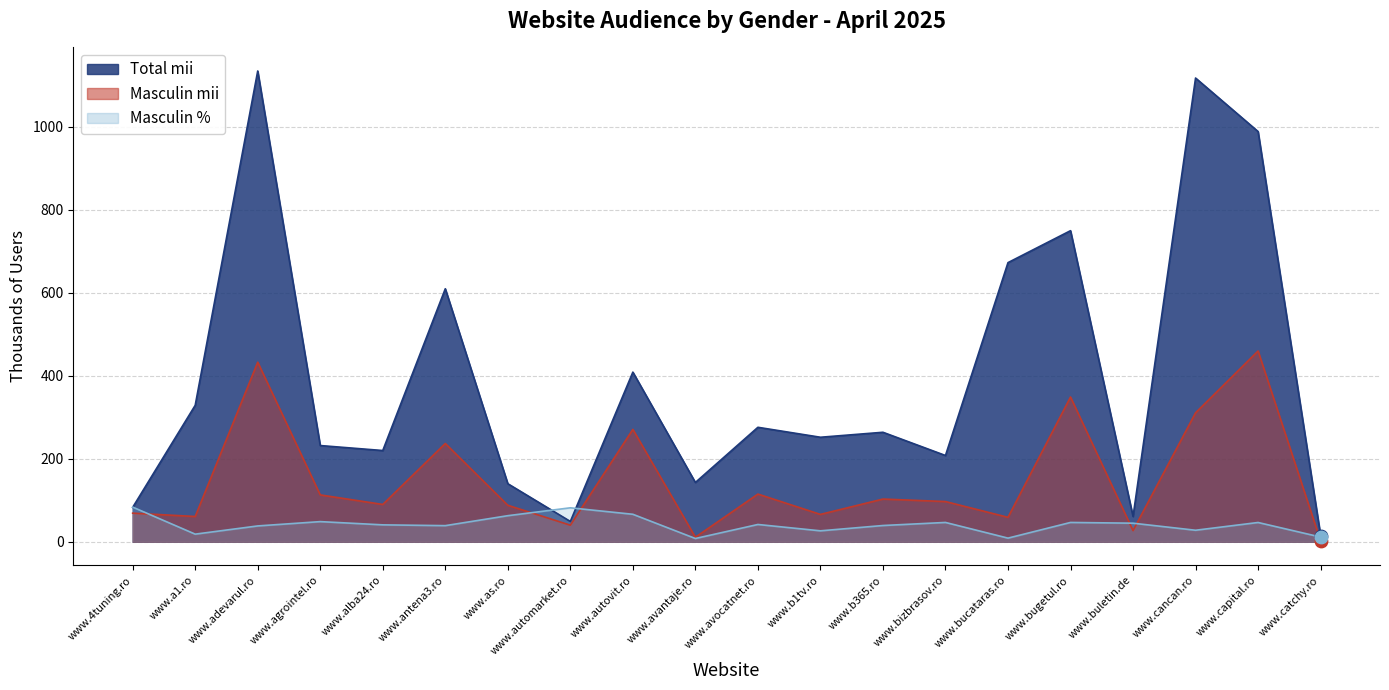

At which category is the sum across all series the highest?

www.adevarul.ro